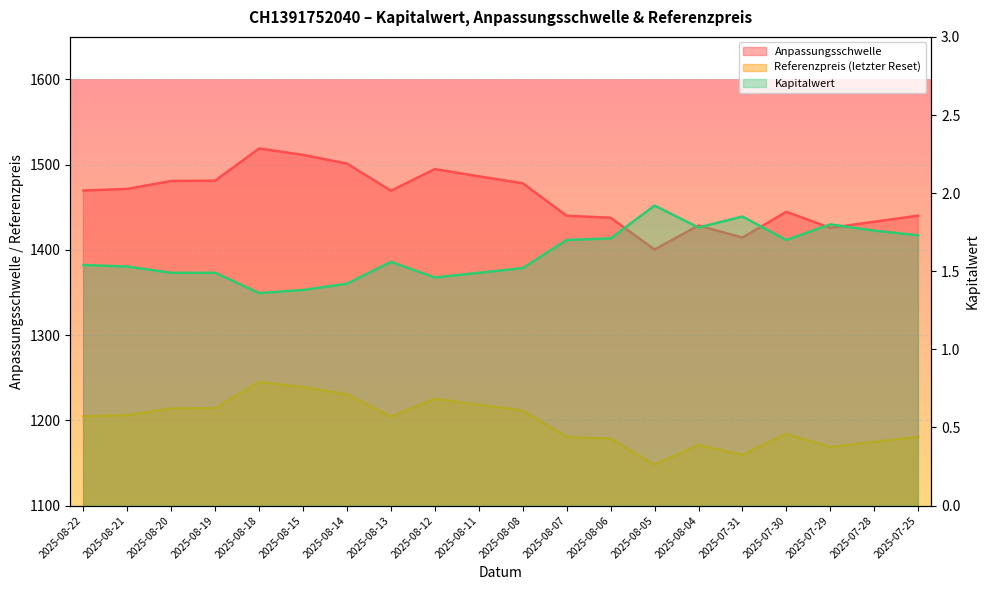

What is the difference between the second highest and second lowest values in the Anpassungsschwelle series?

97.1